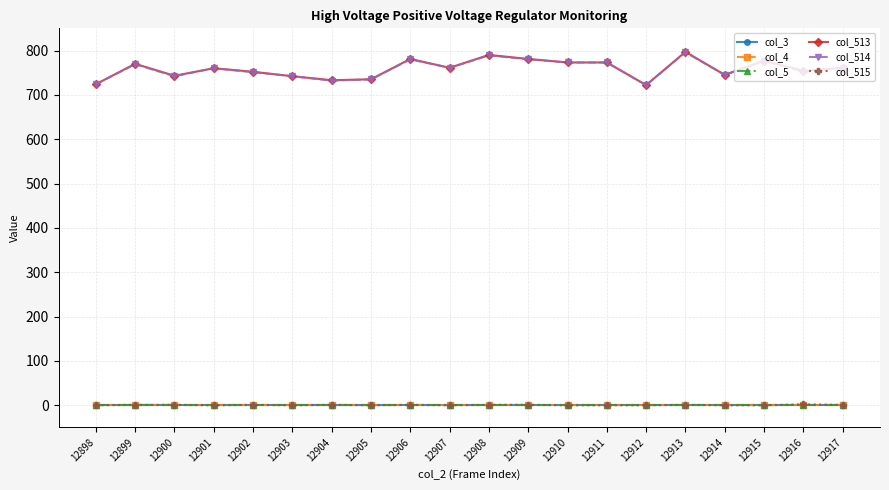

Is this an area chart (filled region under the line)?

No